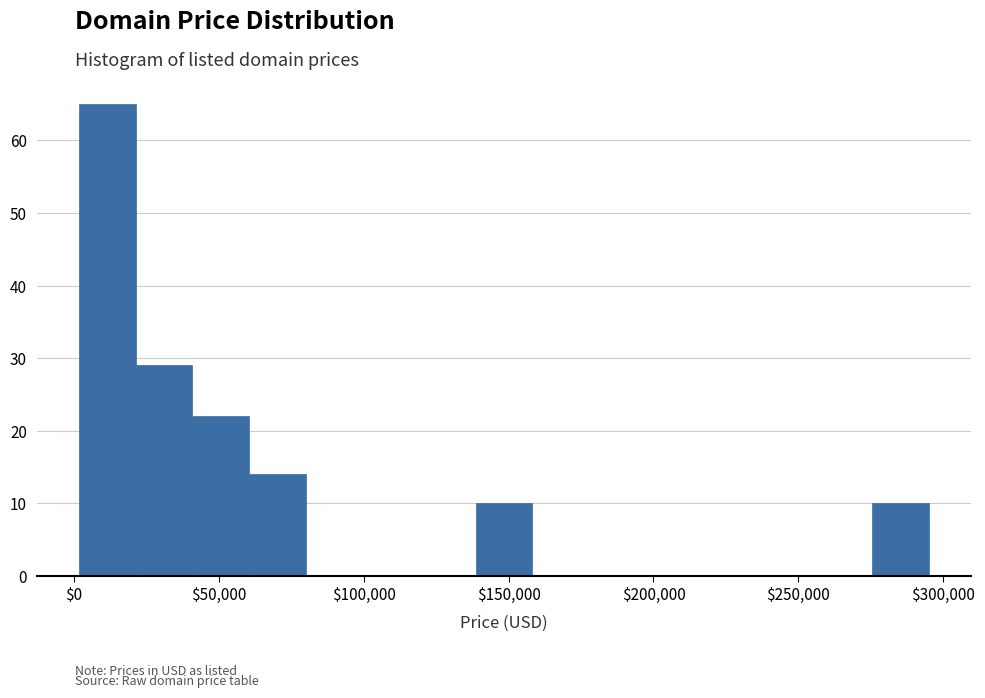

Read against the x-axis, roughly where is the centre of the tallest bar?

10000